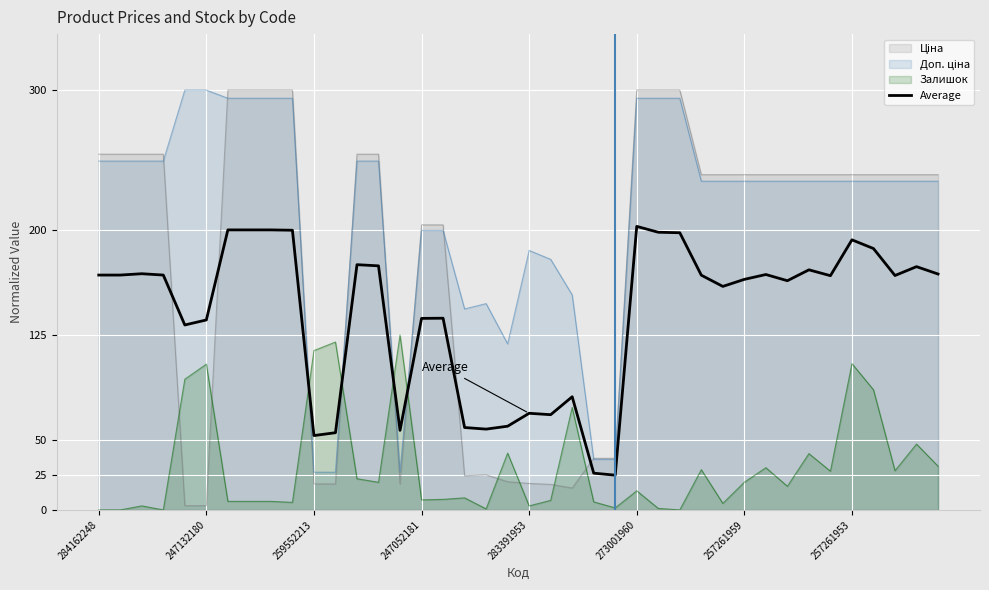

True or false: Average and Залишок intersect in this chart.

True